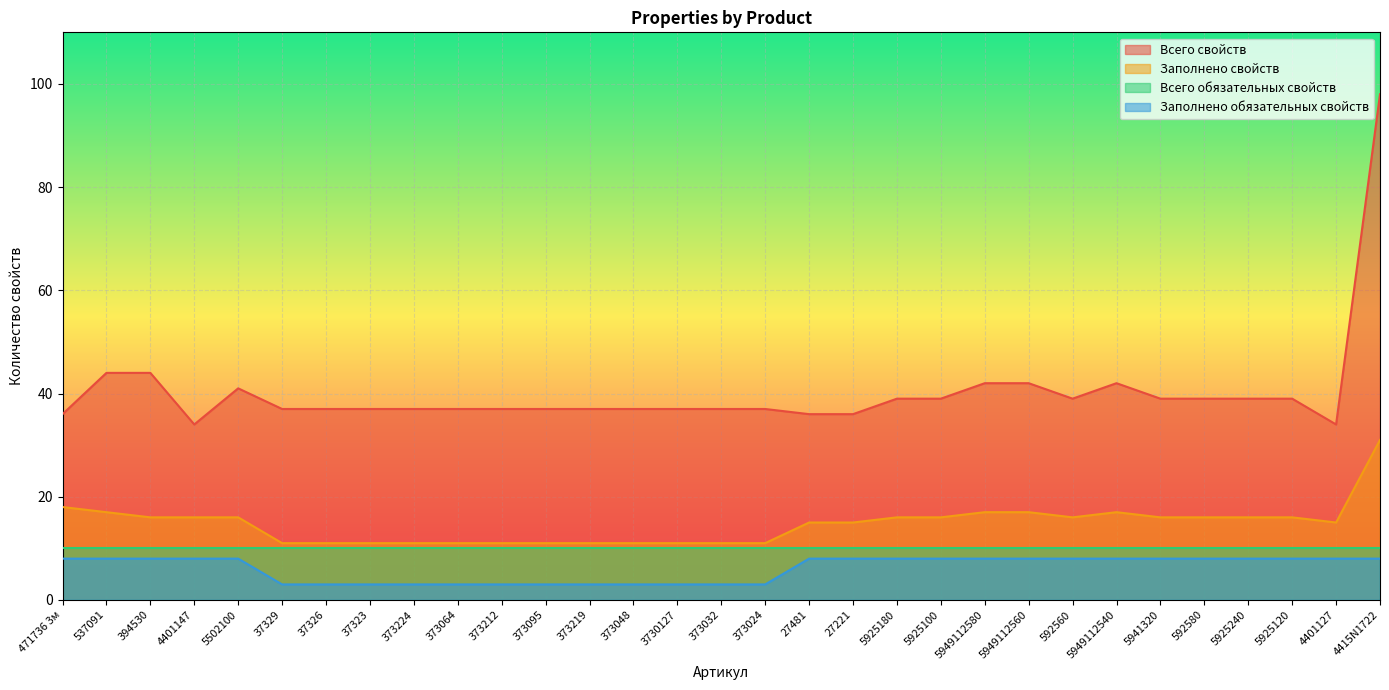

Which has a higher value, 4401127 or 471736 3м?

471736 3м